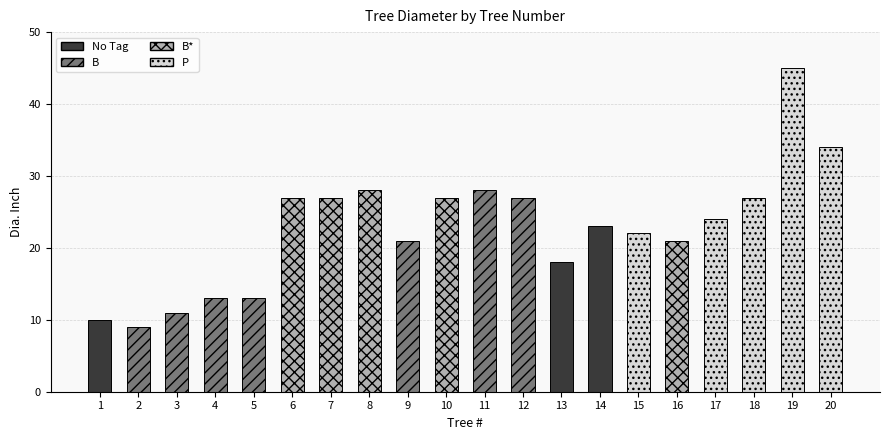

Does the chart contain any negative values?

No